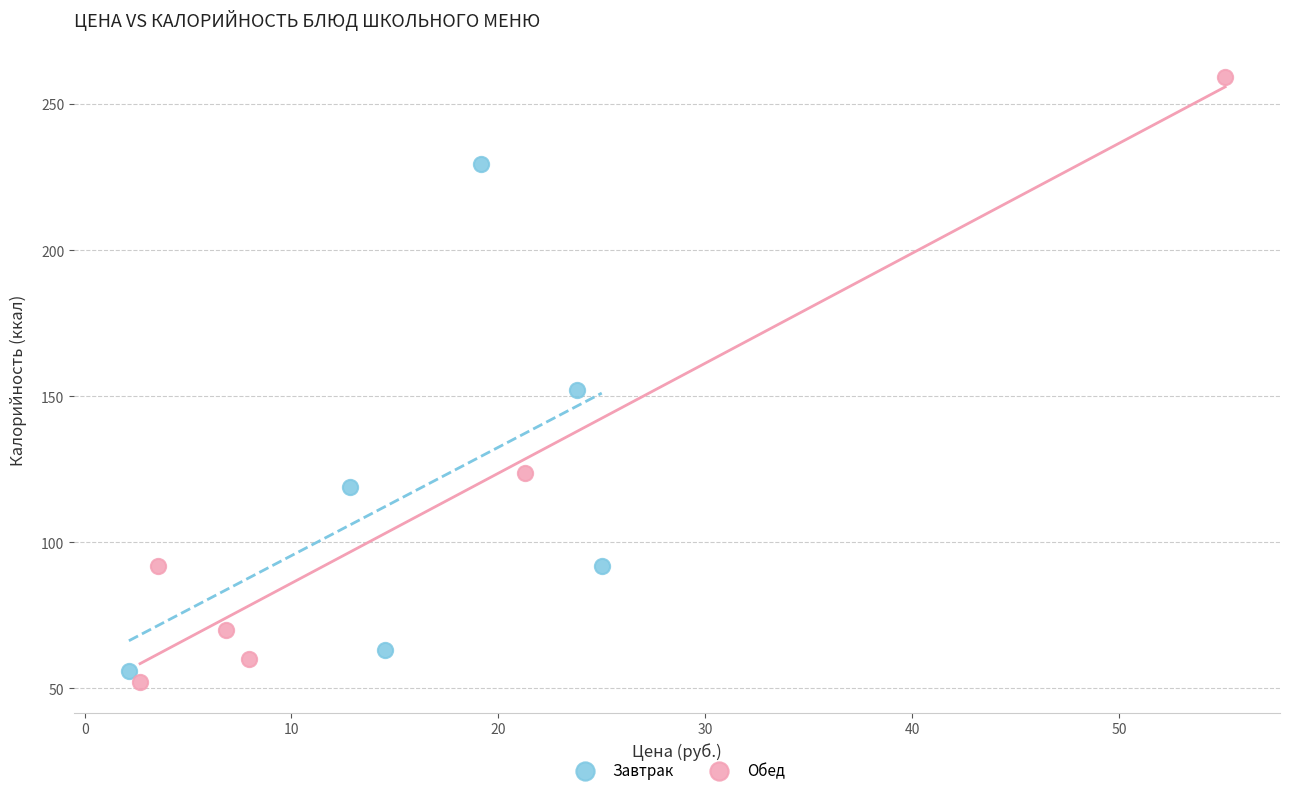

Which series has the largest Y range (max minus min)?

Обед